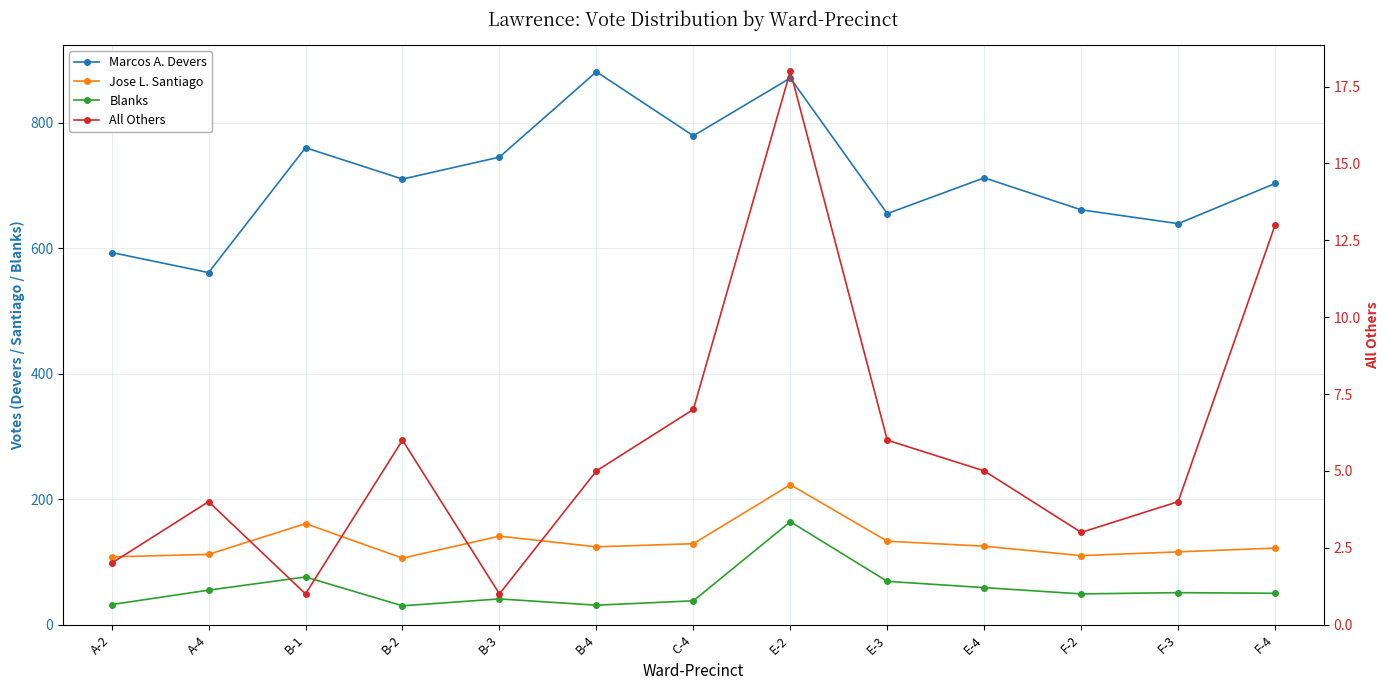

Rank the series by their maximum value, from lowest to highest.

All Others, Blanks, Jose L. Santiago, Marcos A. Devers